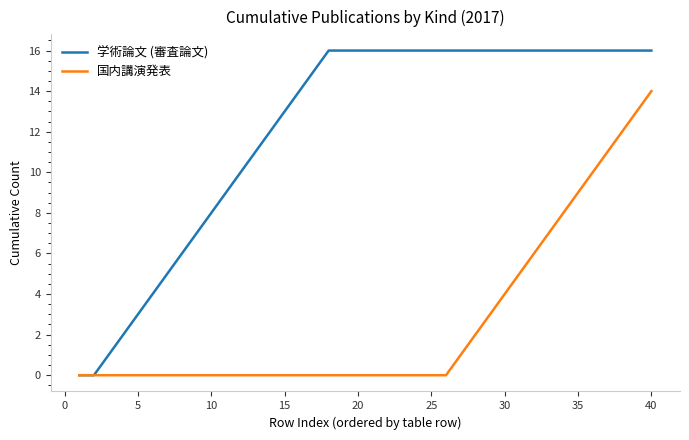

What are all the series names shown in the legend?

学術論文 (審査論文), 国内講演発表